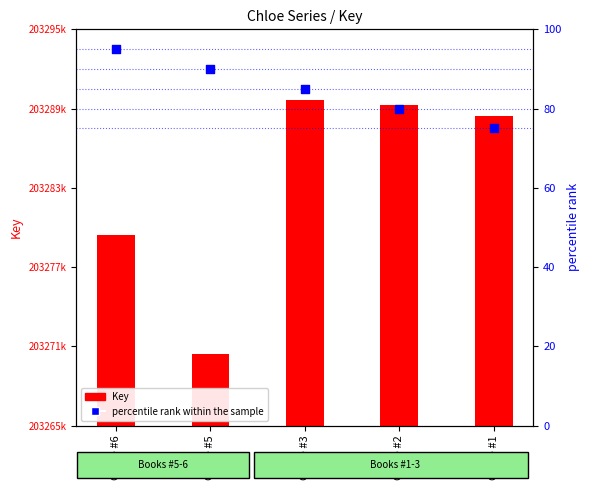

Which series reaches the minimum Y coordinate?

percentile rank within the sample